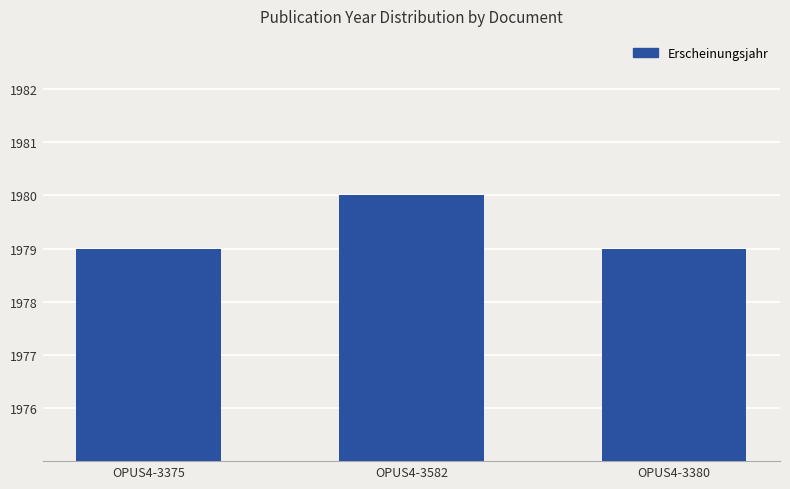

Between OPUS4-3582 and OPUS4-3380, which is larger?

OPUS4-3582